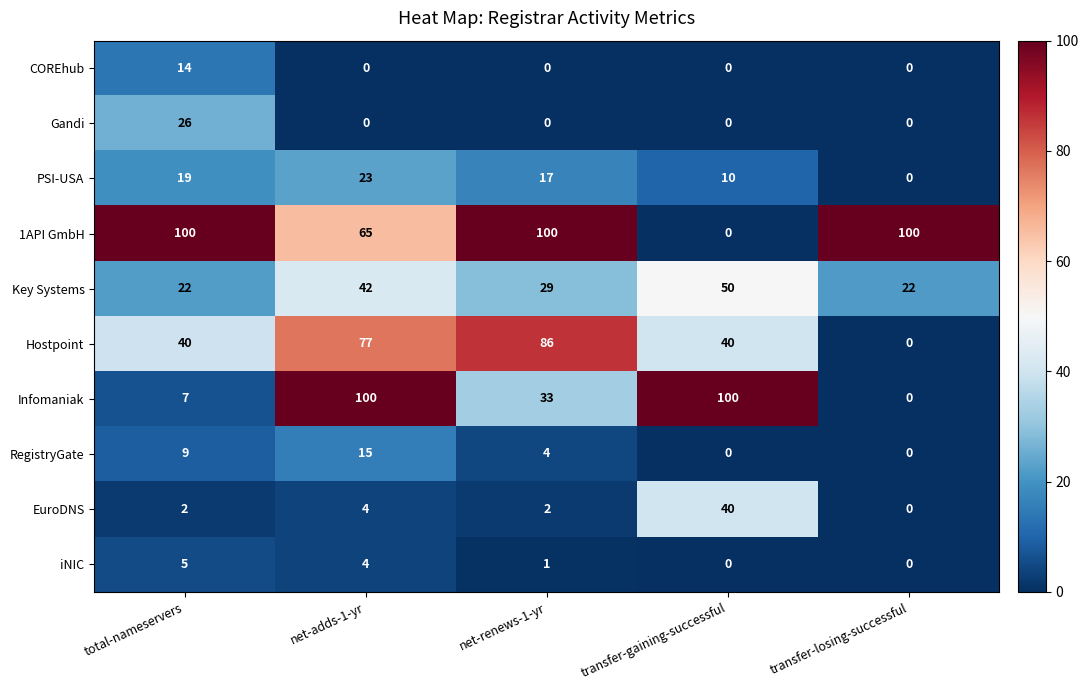

Between net-adds-1-yr and transfer-losing-successful, which series saw the biggest shift?

Infomaniak